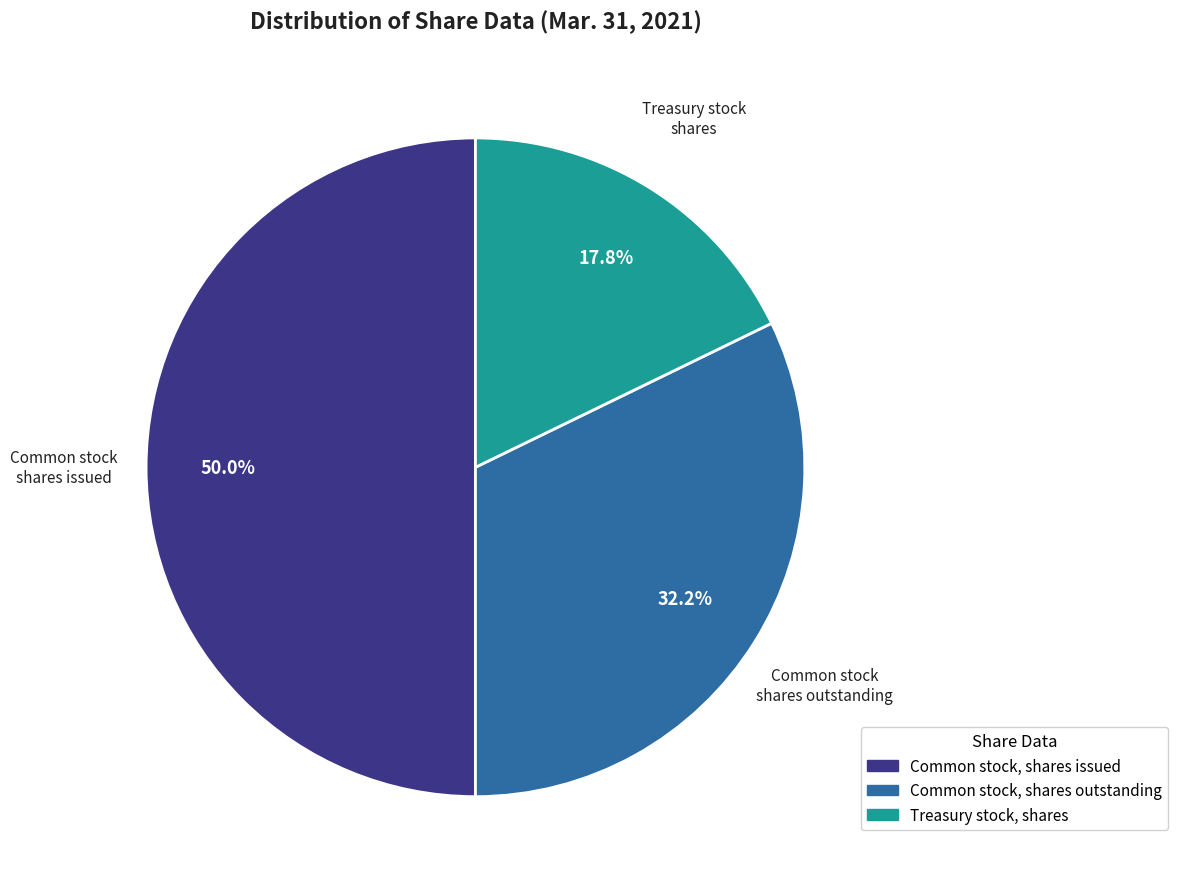

Which slice is the smallest?

Treasury stock, shares